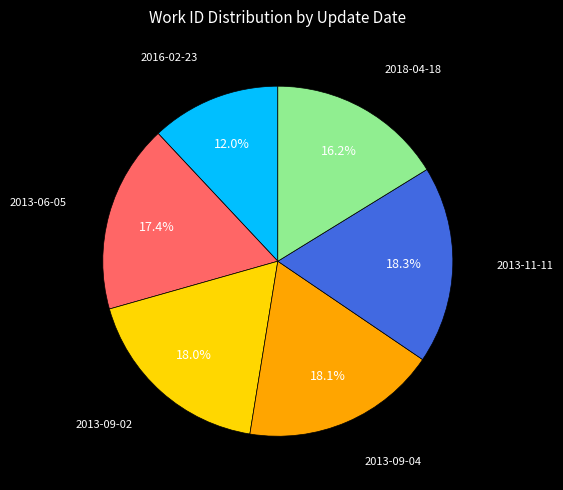

Does any single category account for the majority?

No